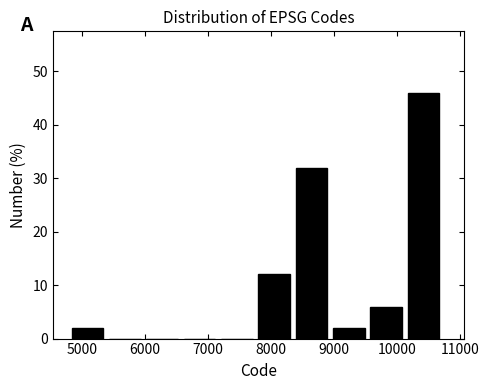

Reading left to right, list every bar in this chart as the range it spans on the x-axis followed by its height. Neither the bar edges nor the heights are printed on the chart, so give them approximately, as read against the axes.

4800 to 5400: 2
5400 to 6000: 0
6000 to 6600: 0
6600 to 7200: 0
7200 to 7800: 0
7800 to 8400: 12
8400 to 9000: 32
9000 to 9600: 2
9600 to 10200: 6
10200 to 10800: 46